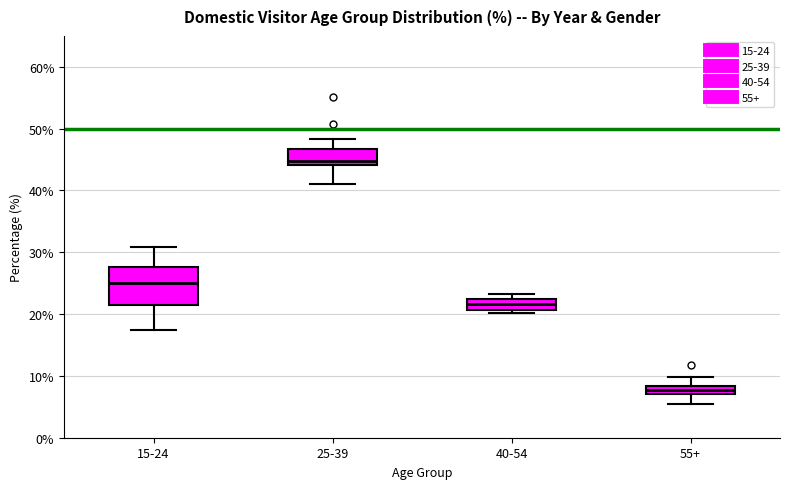

Which box is the tallest, from its lower edge to its upper edge?

15-24